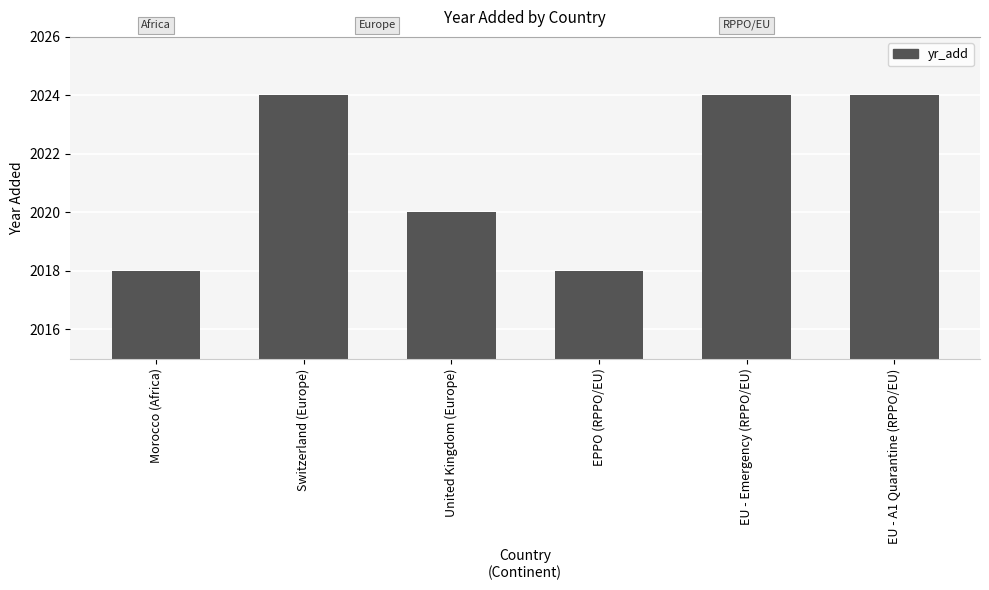

What is the difference between the maximum and minimum values?

6